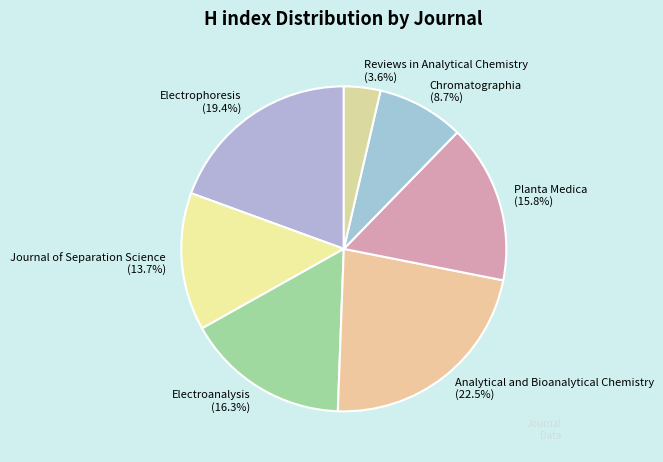

Count the number of slices in the pie.

7